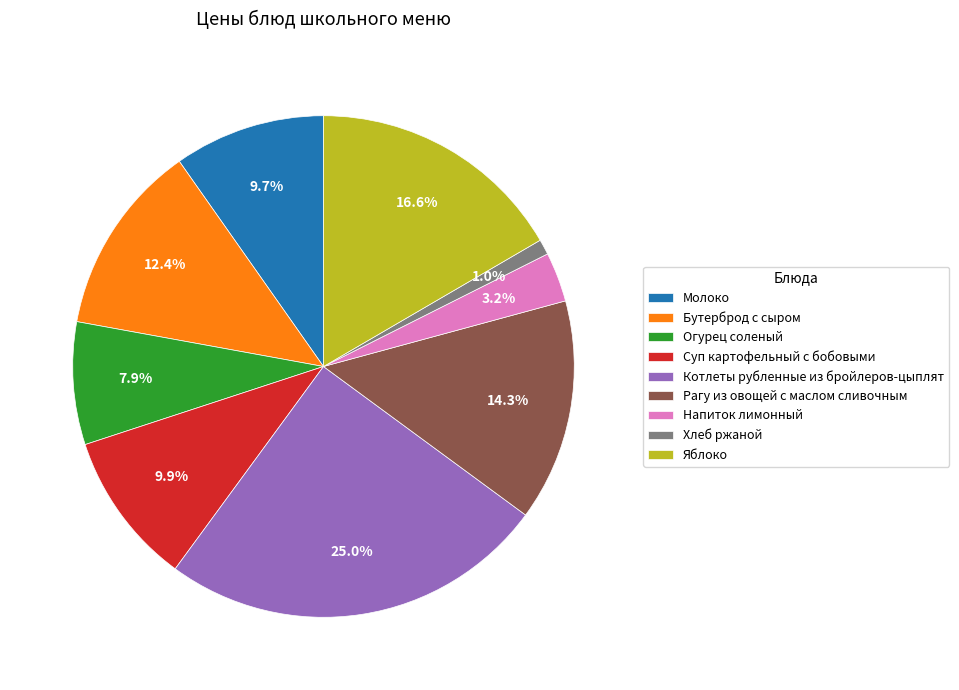

To the nearest percent, what is the difference between the Молоко and Хлеб ржаной slice percentages?

9%